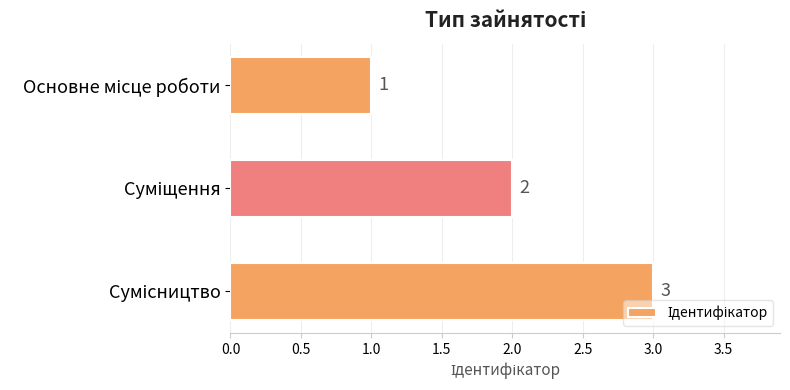

What is the average value?

2